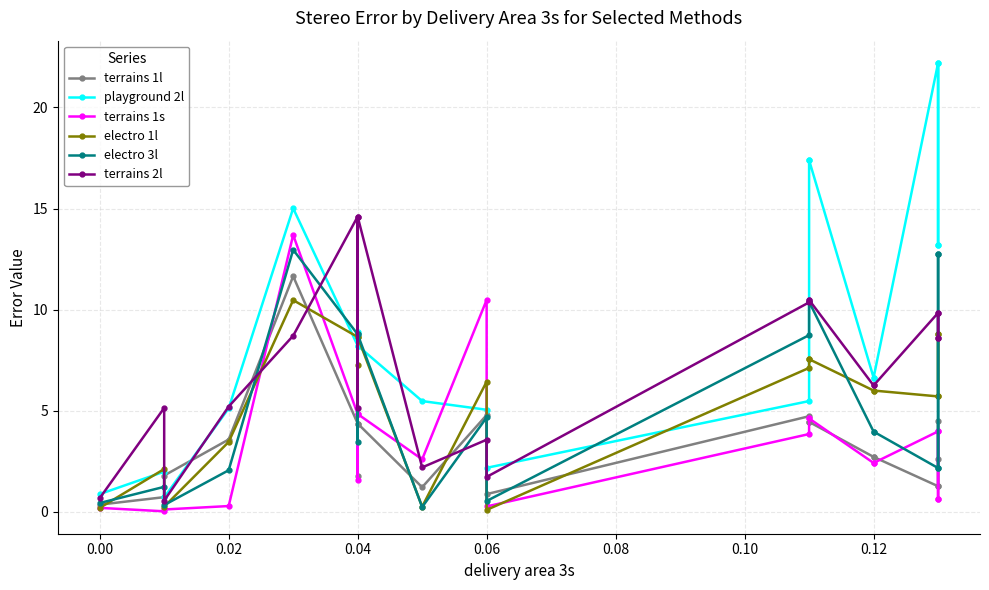

Reading left to right, list all the values displayed in this chart.

terrains 1l: 0.4	0.7	1.8	3.6	11.7	4.4	1.8	4.4	1.2	4.8	0.9	4.7	4.5	4.5	2.7	2.7	1.3	2.6	4.5	1.3
playground 2l: 0.9	2.0	0.7	5.1	15.0	8.2	8.9	8.2	5.5	5.0	2.2	5.5	17.4	17.4	6.6	6.6	22.2	13.2	13.2	22.2
terrains 1s: 0.2	0.0	0.1	0.3	13.7	4.8	1.6	4.8	2.6	10.5	0.3	3.9	4.6	4.6	2.4	2.4	4.0	0.7	0.7	4.0
electro 1l: 0.2	2.1	0.3	3.5	10.5	8.7	7.2	8.7	0.3	6.4	0.1	7.1	7.5	7.5	6.0	6.0	5.7	8.8	8.8	5.7
electro 3l: 0.4	1.2	0.3	2.1	13.0	8.8	3.5	8.8	0.2	4.7	0.5	8.7	10.4	10.4	4.0	4.0	2.2	12.8	12.8	2.2
terrains 2l: 0.7	5.1	0.6	5.2	8.7	14.6	5.2	14.6	2.2	3.6	1.7	10.4	10.5	10.5	6.2	6.2	9.8	8.6	8.6	9.8